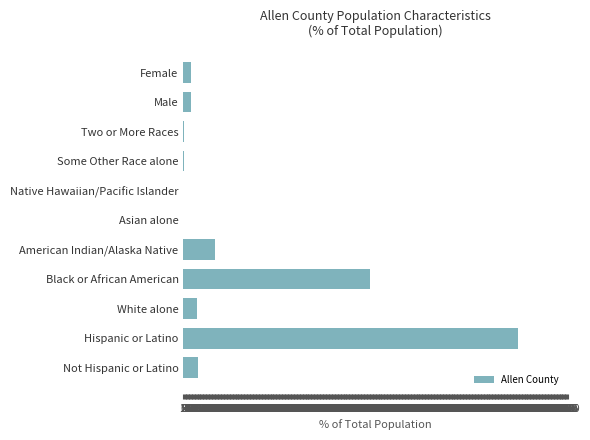

What is the greatest value displayed?

2244.0